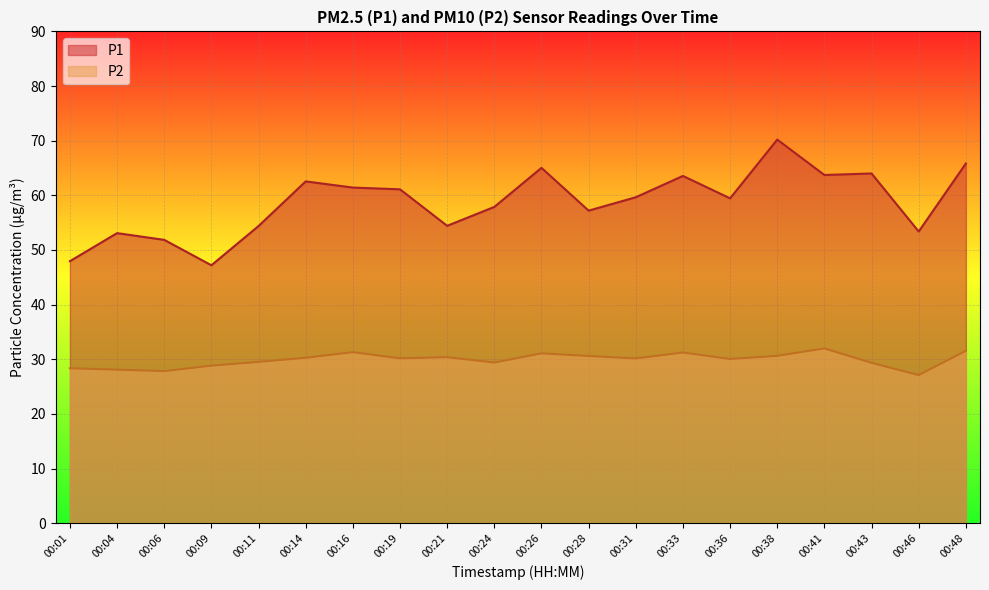

What is the approximate value of P1 at 00:11?

54.4